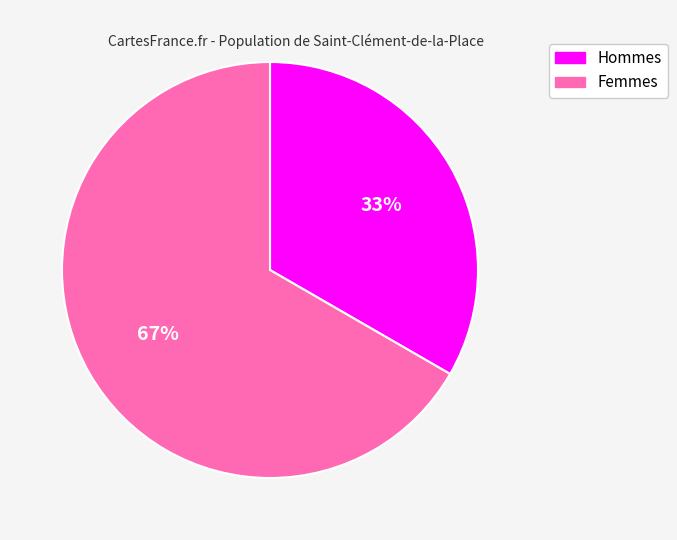

To the nearest percent, what is the average slice percentage?

50%